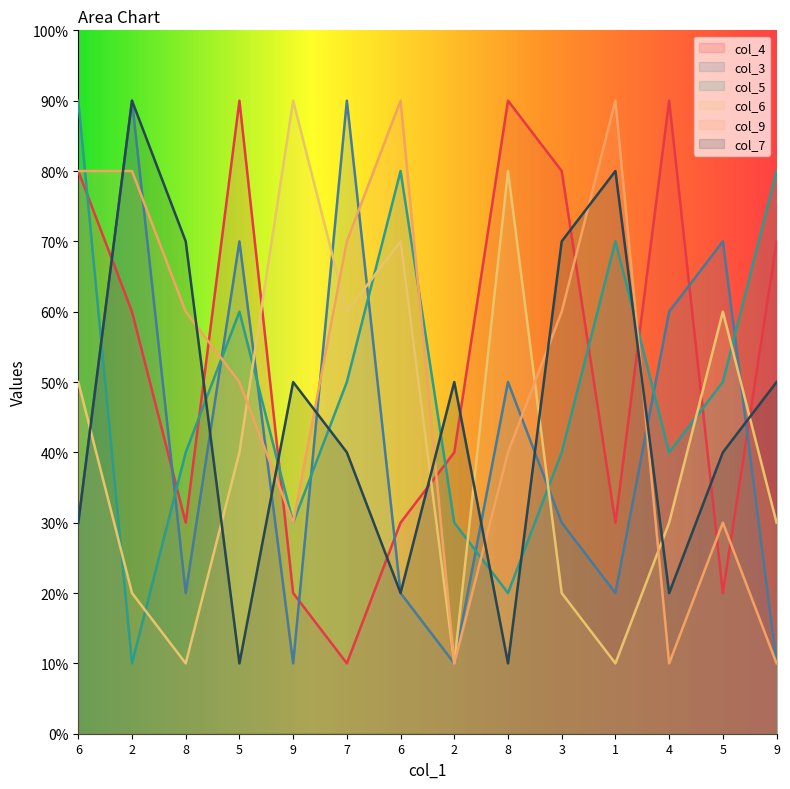

What value does the col_9 series have at 2?

1